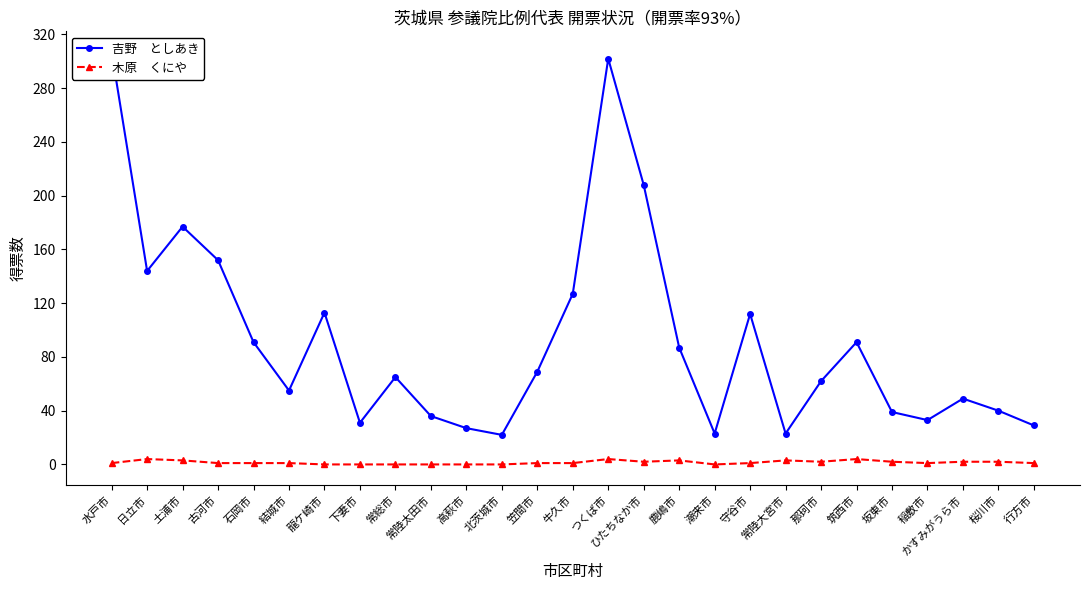

Rank the categories by 木原　くにや value from lowest to highest.

龍ケ崎市, 下妻市, 常総市, 常陸太田市, 高萩市, 北茨城市, 潮来市, 水戸市, 古河市, 石岡市, 結城市, 笠間市, 牛久市, 守谷市, 稲敷市, 行方市, ひたちなか市, 那珂市, 坂東市, かすみがうら市, 桜川市, 土浦市, 鹿嶋市, 常陸大宮市, 日立市, つくば市, 筑西市